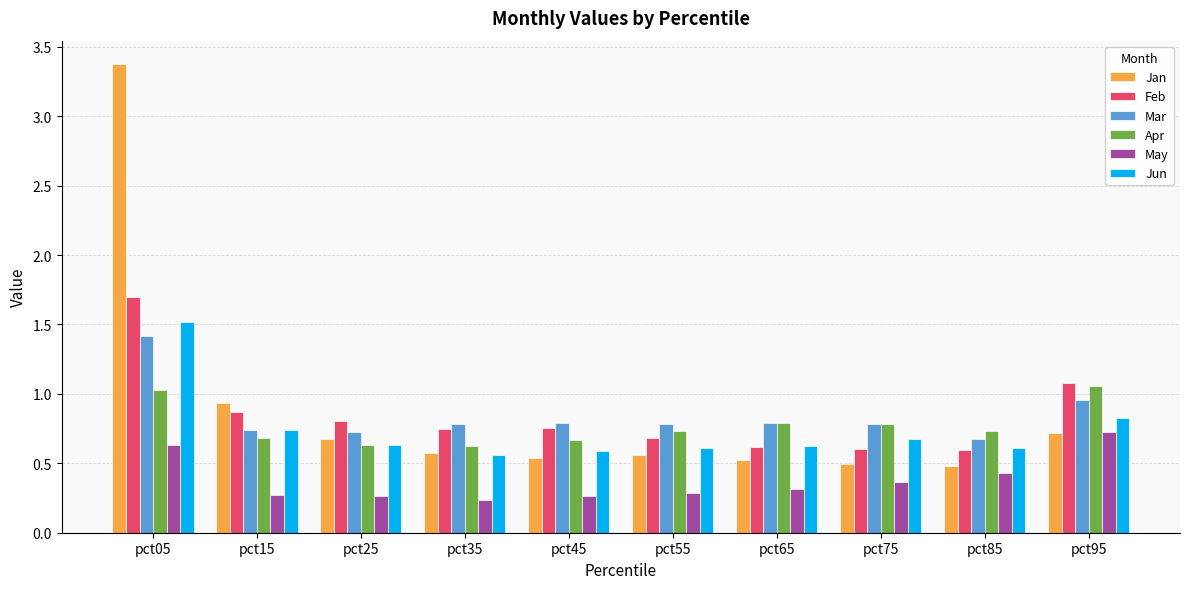

Count the number of categories in the chart.

10